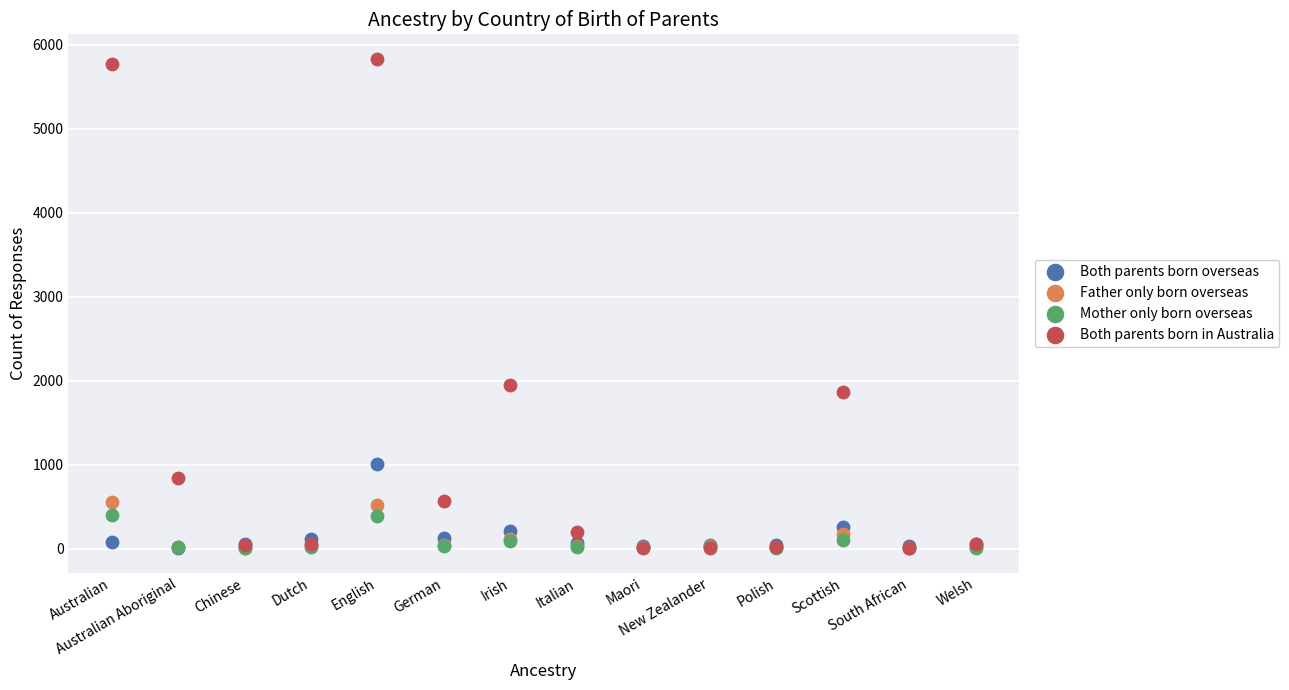

Across all series, what Y value is closest to 2918?

1951